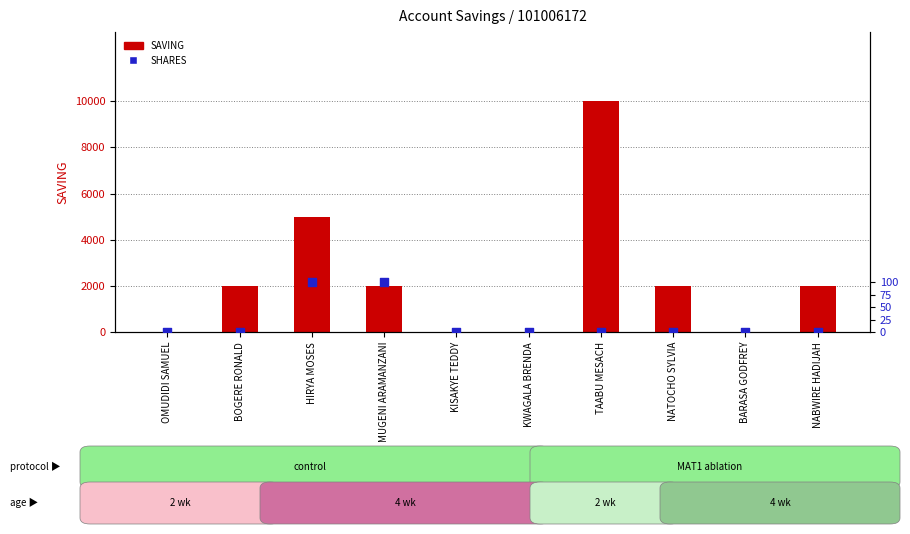

Is the value of SAVING at NABWIRE HADIJAH greater than the value of SHARES at BARASA GODFREY?

Yes